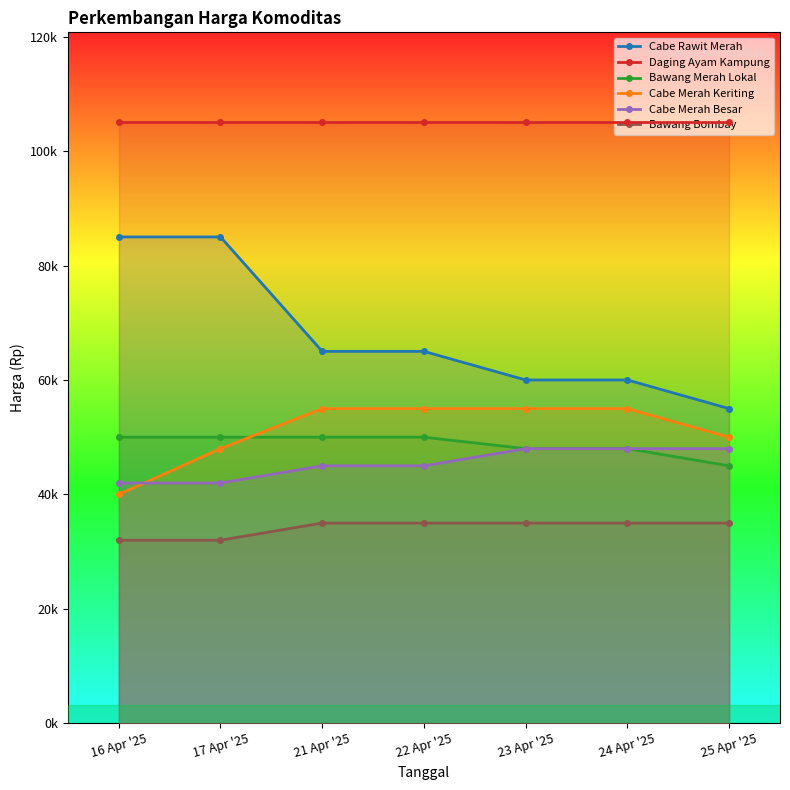

True or false: Bawang Merah Lokal and Daging Ayam Kampung cross at least once.

False